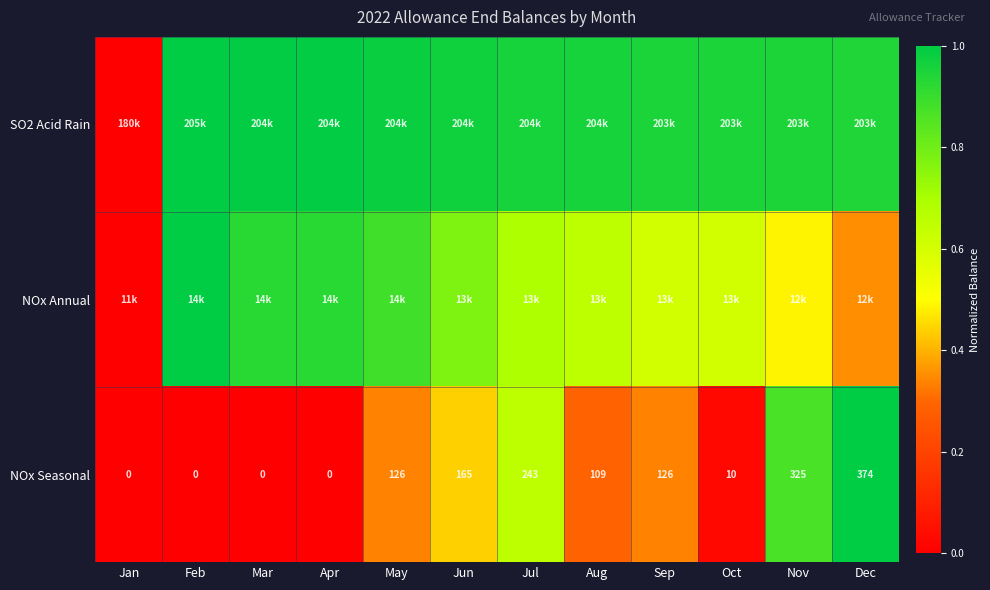

True or false: NOx Seasonal has a value of 0.0 at Feb.

True